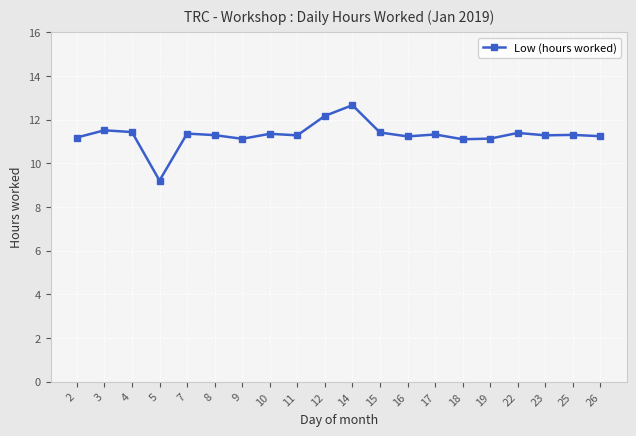

What is the greatest value displayed?

12.7